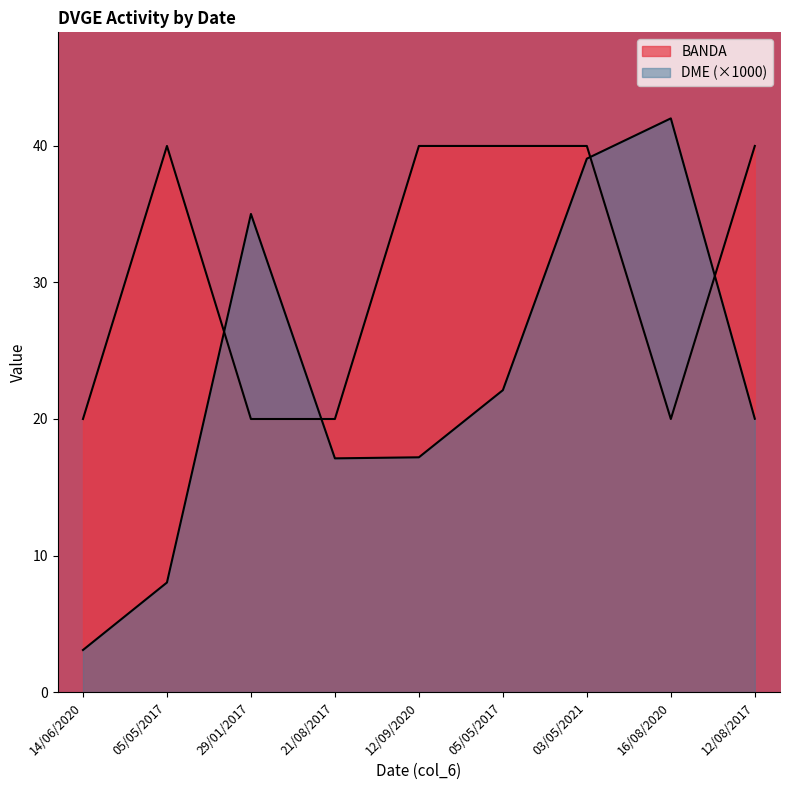

Which series has the widest spread of values?

DME